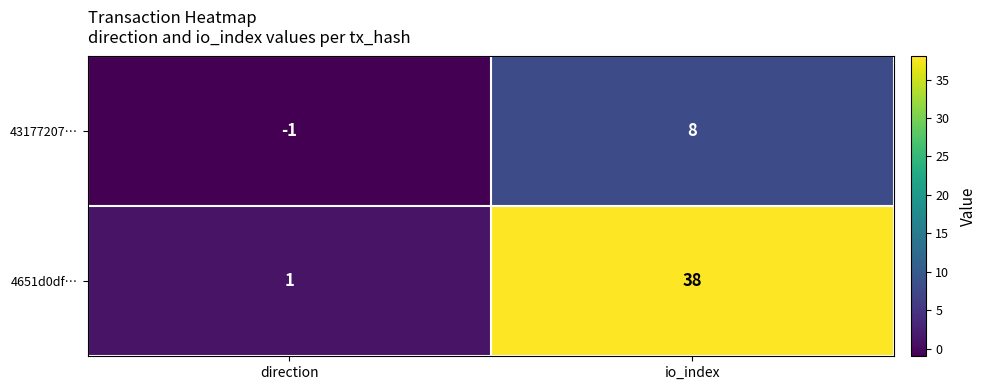

What is the difference between the highest and lowest values at direction?

2